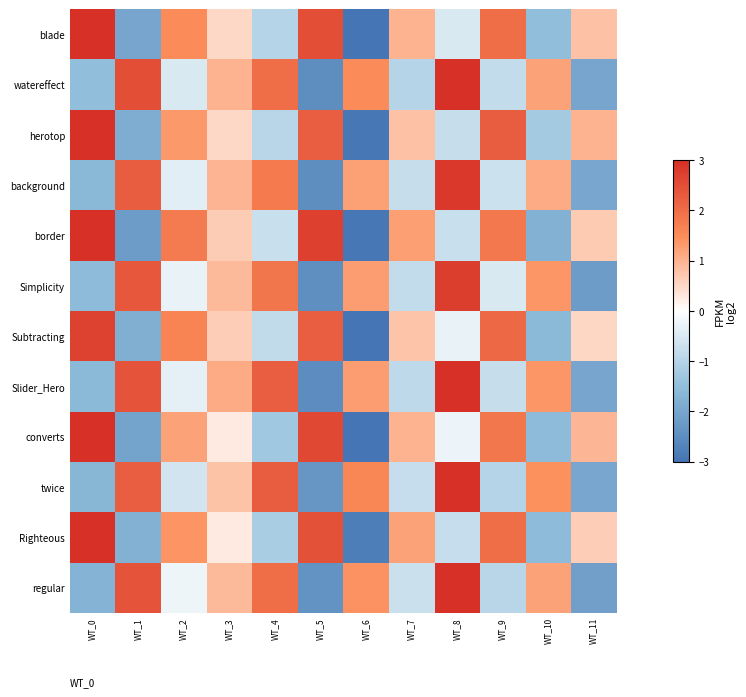

How many series are shown in this chart?

12